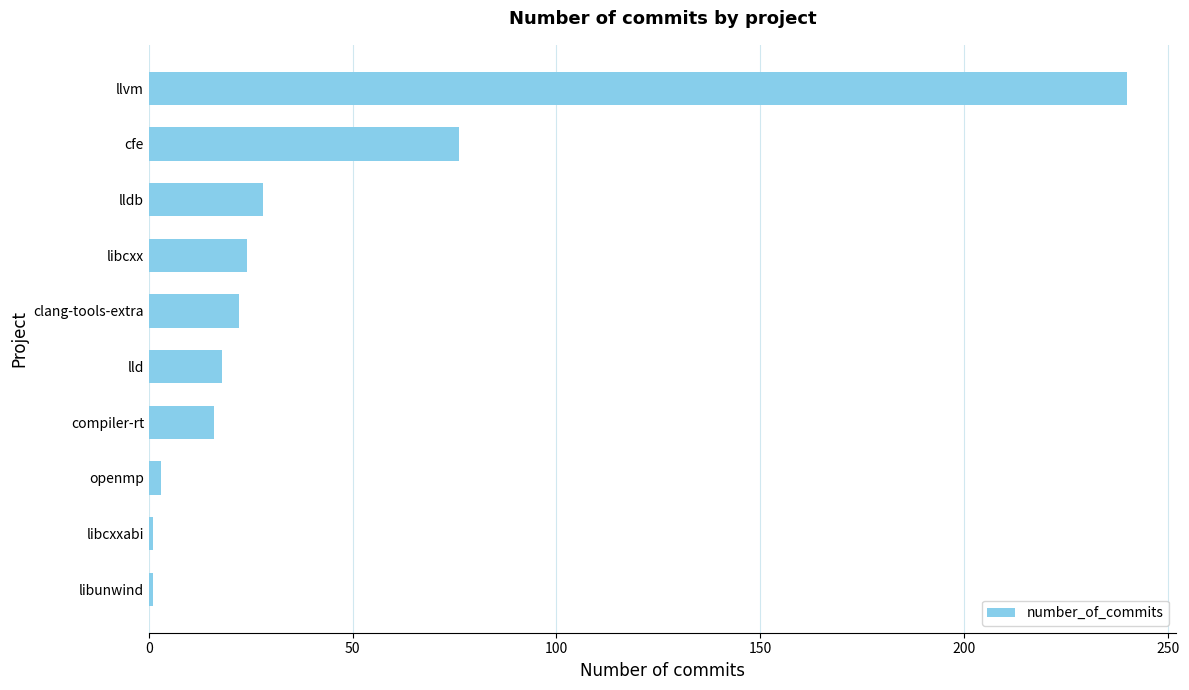

Reading top to bottom, transcribe all the data shown in this chart.

llvm=240	cfe=76	lldb=28	libcxx=24	clang-tools-extra=22	lld=18	compiler-rt=16	openmp=3	libcxxabi=1	libunwind=1